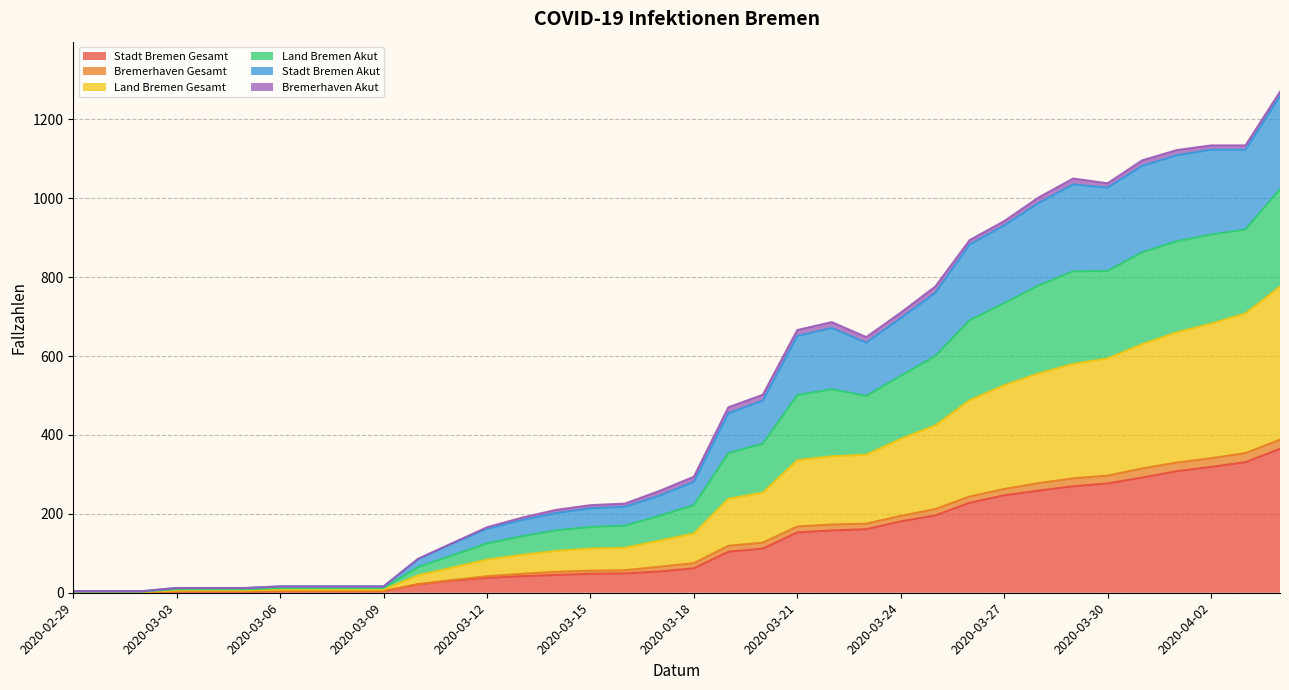

The value of Land Bremen Akut at 2020-03-19 is 733. True or false?

False